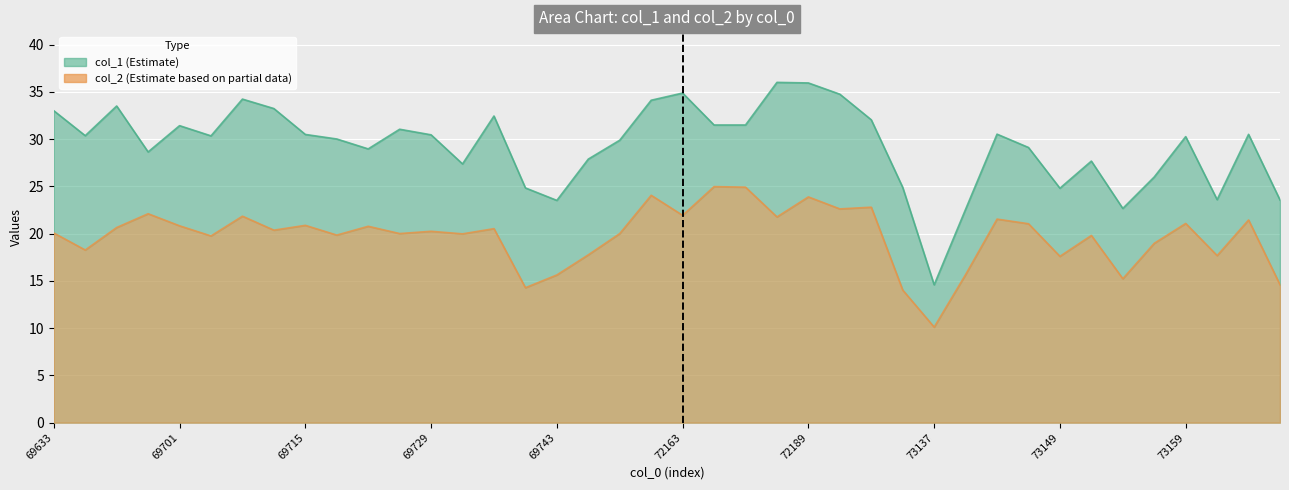

Reading right to left, list all the values displayed in this chart.

col_1: 23.6	30.5	23.6	30.3	26.0	22.7	27.7	24.8	29.1	30.5	22.6	14.6	24.9	32.0	34.8	36.0	36.0	31.5	31.5	34.9	34.1	29.9	27.9	23.5	24.8	32.5	27.4	30.5	31.1	29.0	30.0	30.5	33.2	34.2	30.4	31.4	28.6	33.5	30.4	33.0
col_2: 14.6	21.4	17.7	21.1	19.0	15.2	19.8	17.6	21.1	21.5	15.7	10.1	14.0	22.8	22.6	23.9	21.8	24.9	25.0	21.9	24.1	20.0	17.8	15.6	14.3	20.5	20.0	20.2	20.0	20.8	19.9	20.9	20.4	21.9	19.8	20.8	22.1	20.6	18.3	20.1